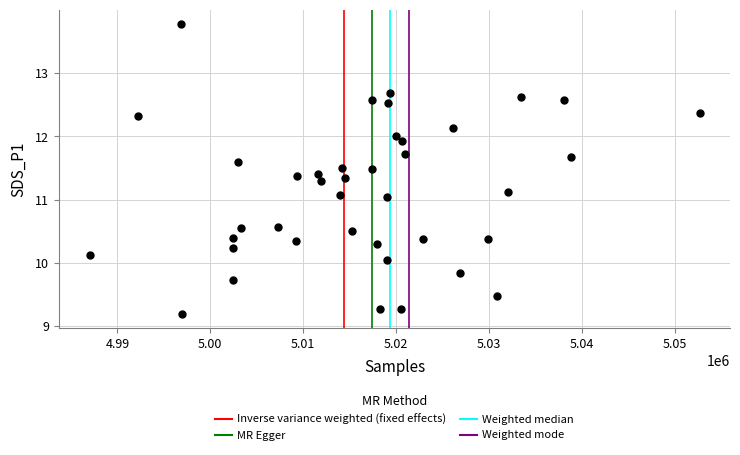

What is the range of Y values (max minus min)?

4.6